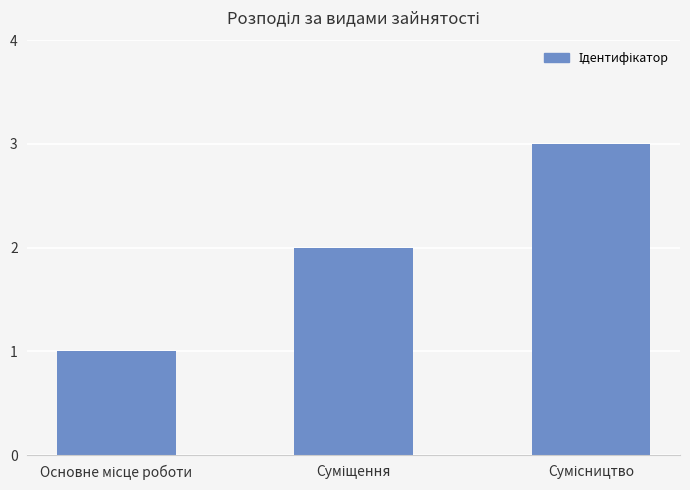

What is the maximum value shown in the chart?

3